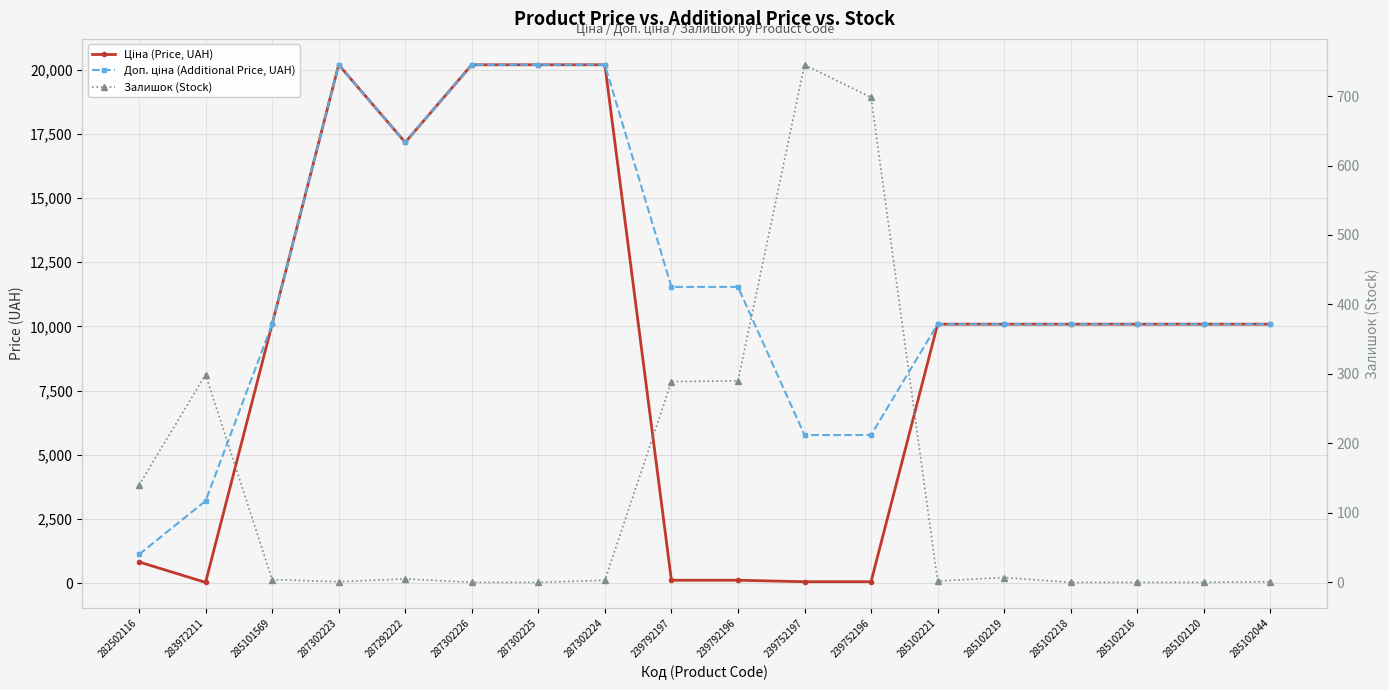

True or false: Залишок (Stock) and Доп. ціна (Additional Price, UAH) intersect in this chart.

False